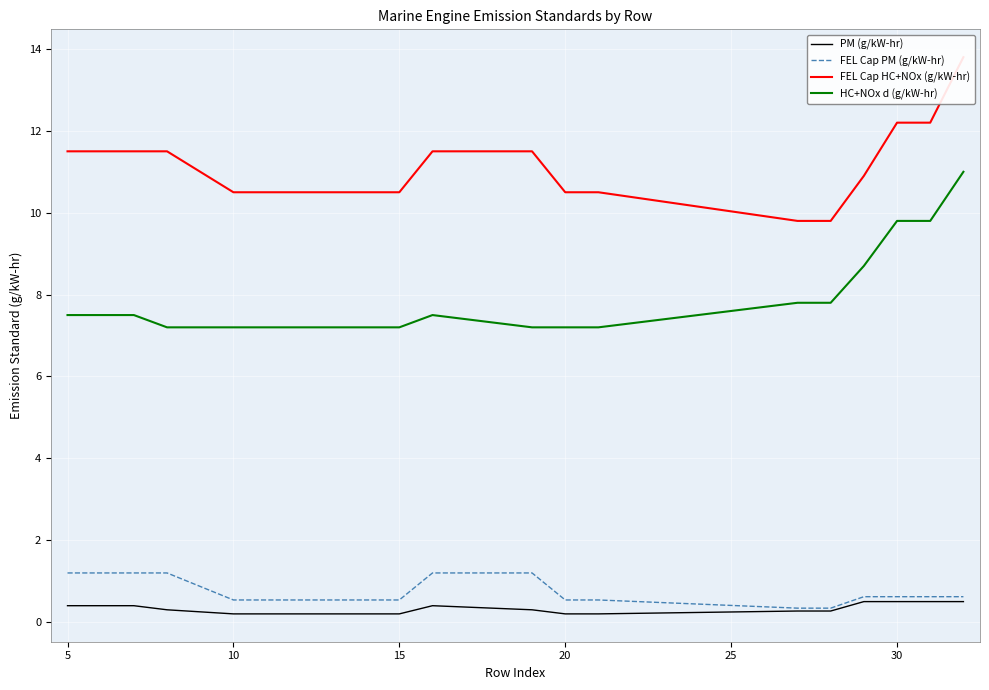

What is the average value of the PM (g/kW-hr) series?

0.3